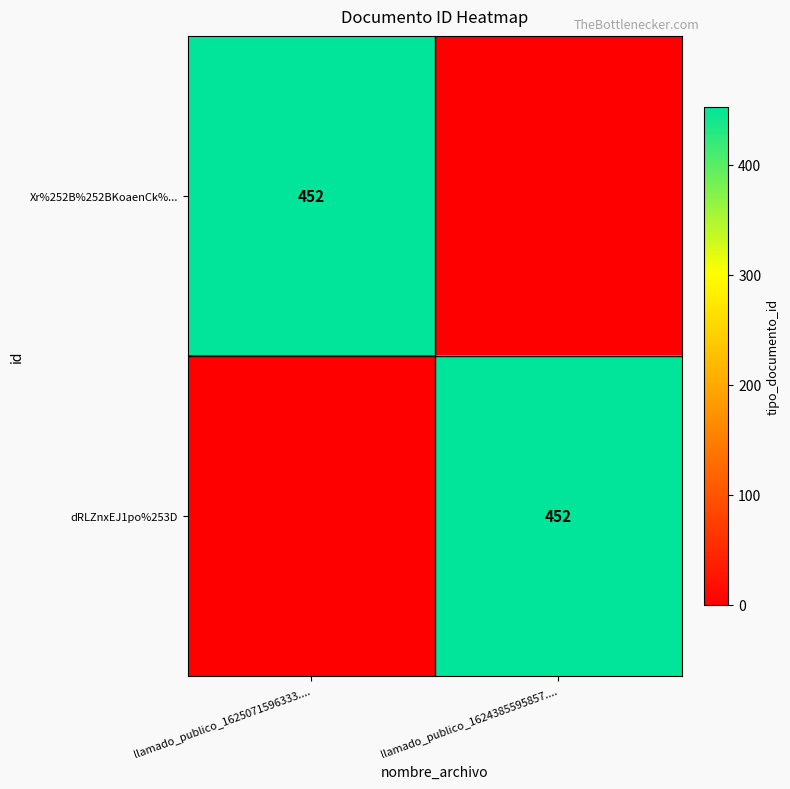

The value of dRLZnxEJ1po%253D at llamado_publico_1624385595857.... is 263. True or false?

False